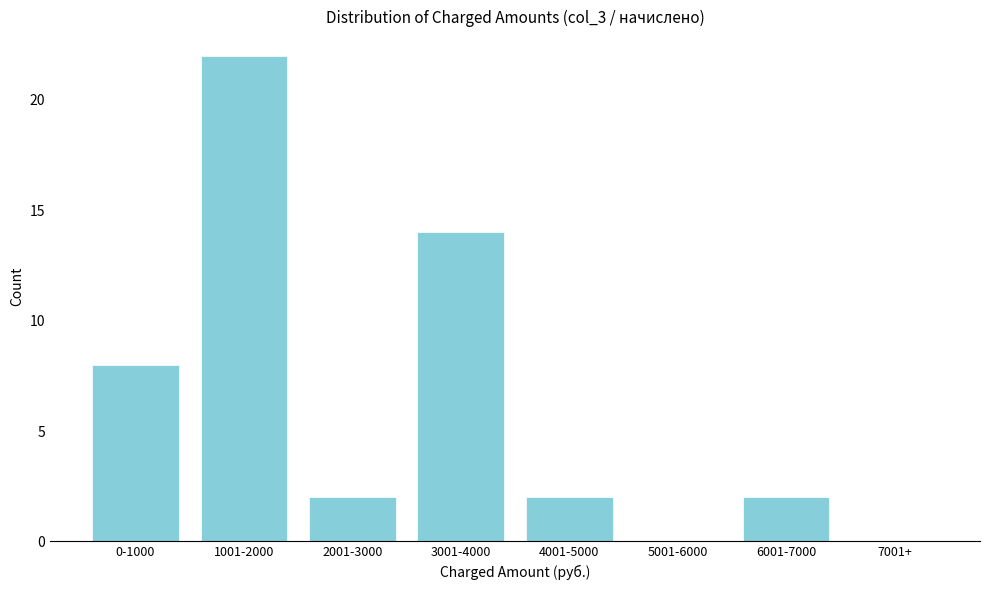

Reading left to right, what are all the values shown in this chart?

0-1000=8	1001-2000=22	2001-3000=2	3001-4000=14	4001-5000=2	5001-6000=0	6001-7000=2	7001+=0